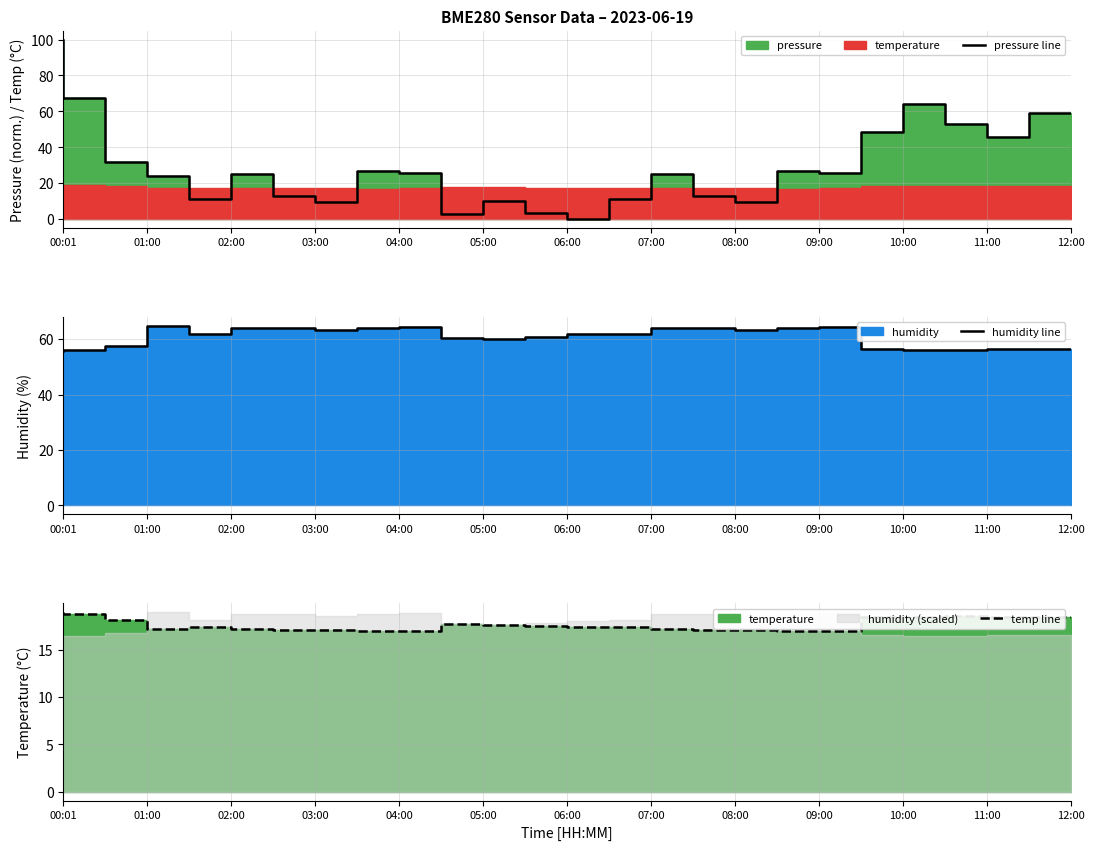

What is the total value across all series at 00:01?

174.7